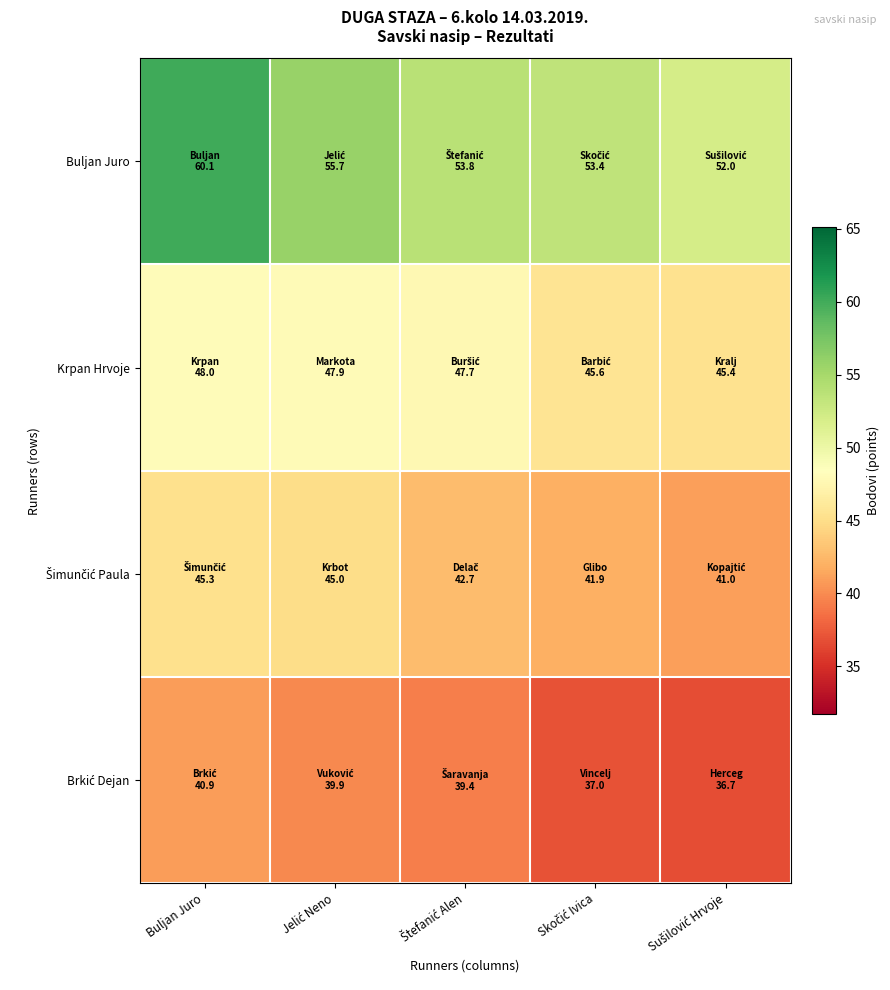

Count the number of data series in this chart.

4